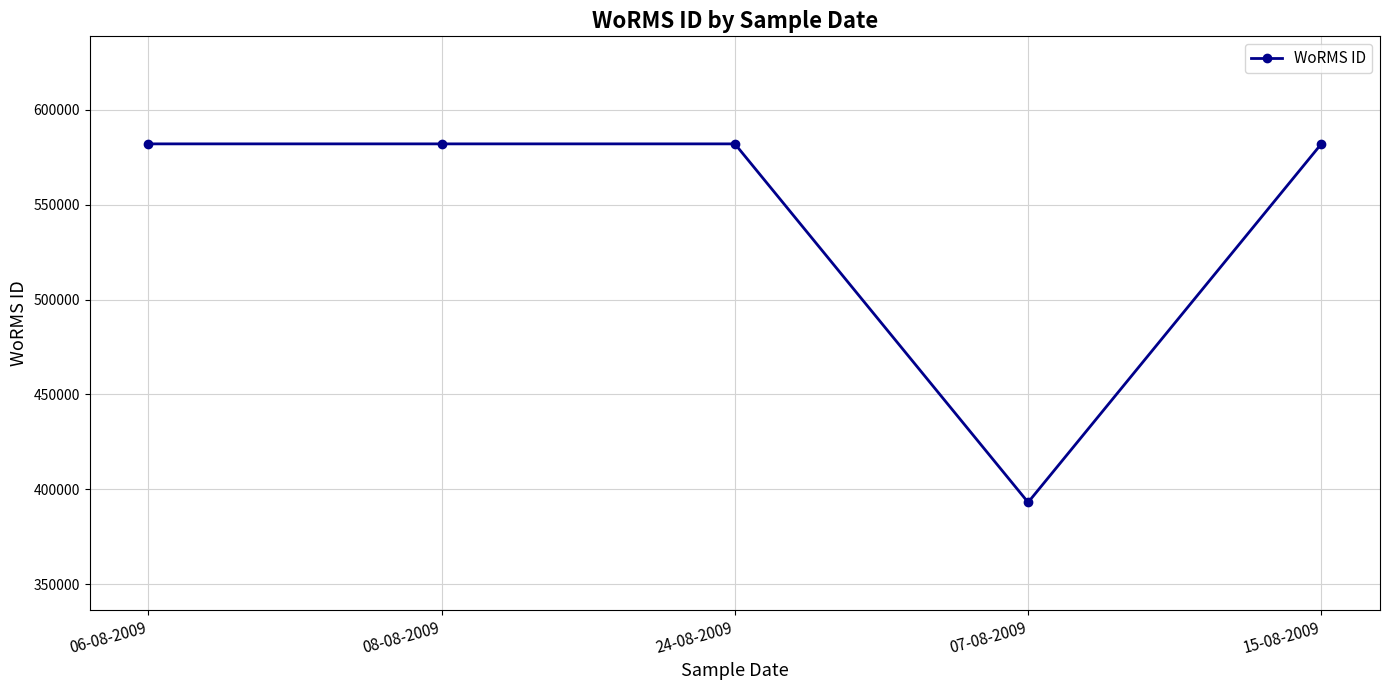

What is the label of the 5th point from the left?

15-08-2009